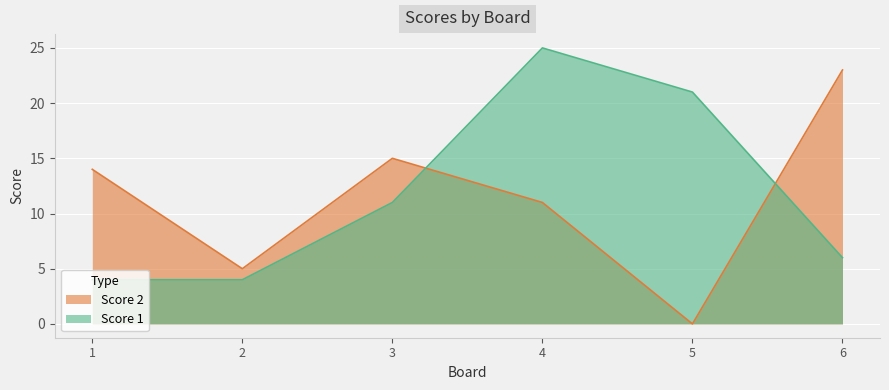

How many lines are shown in the chart?

2